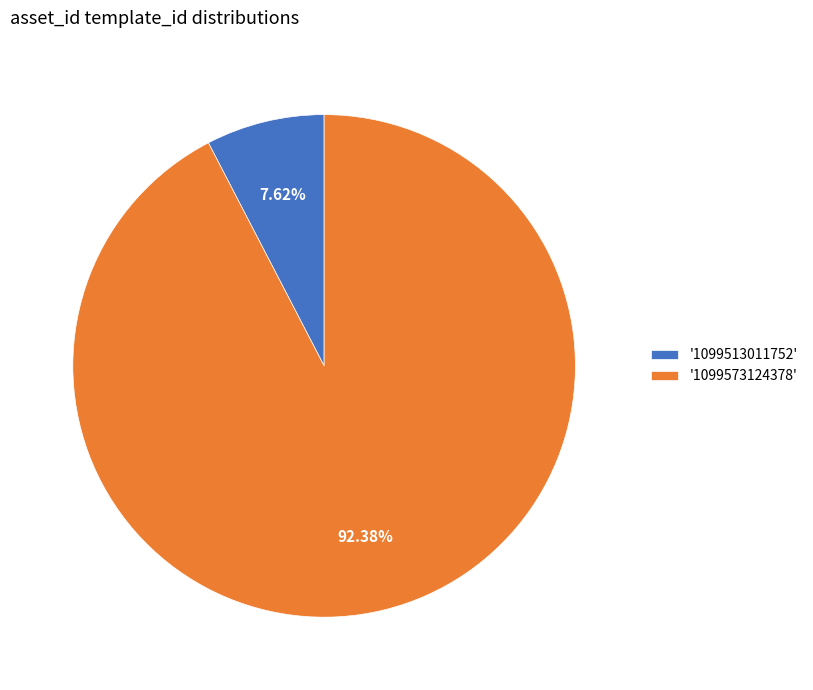

Which has a higher value, '1099513011752' or '1099573124378'?

'1099573124378'